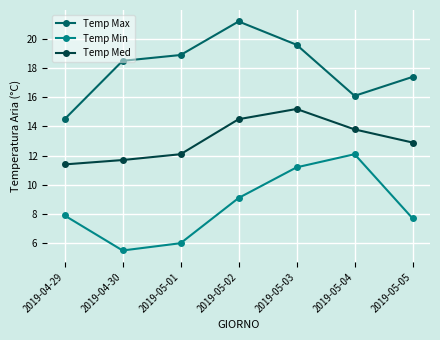

Where is the first local maximum for Temp Max?

2019-05-02